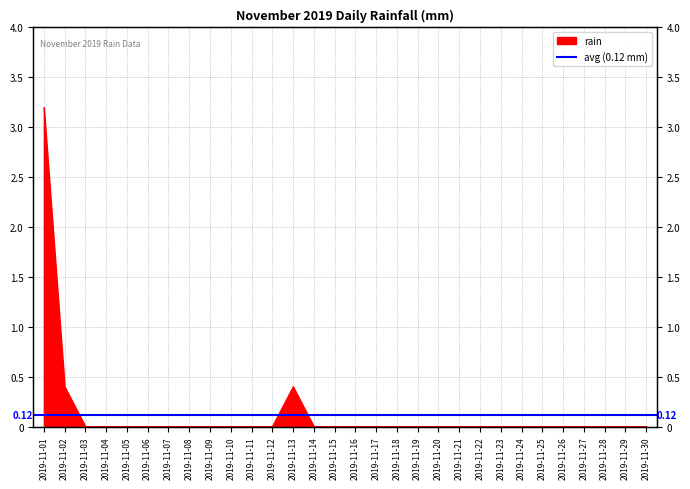

How many data points are above 0?

3